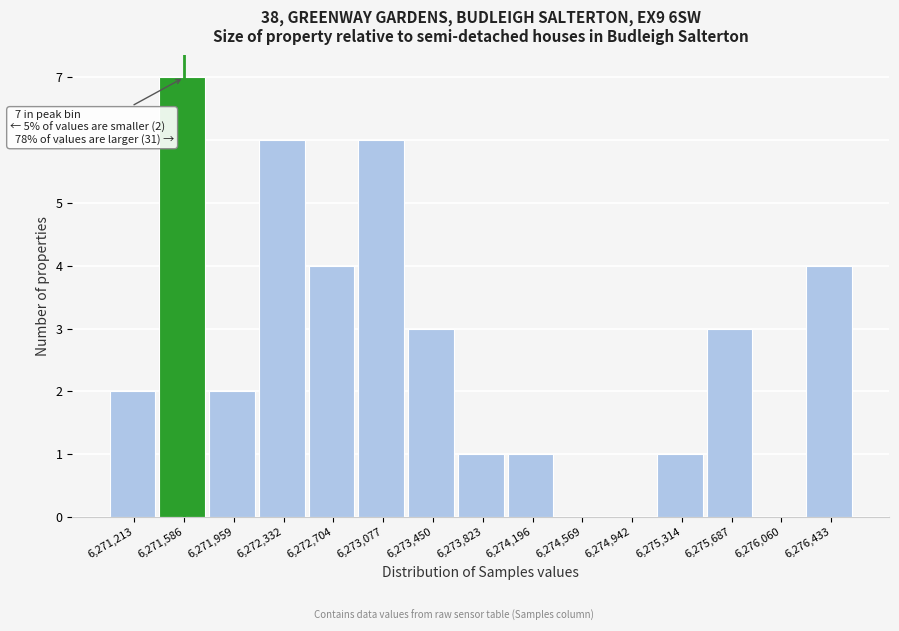

Which range on the x-axis has the tallest bar?

6271400 to 6271750